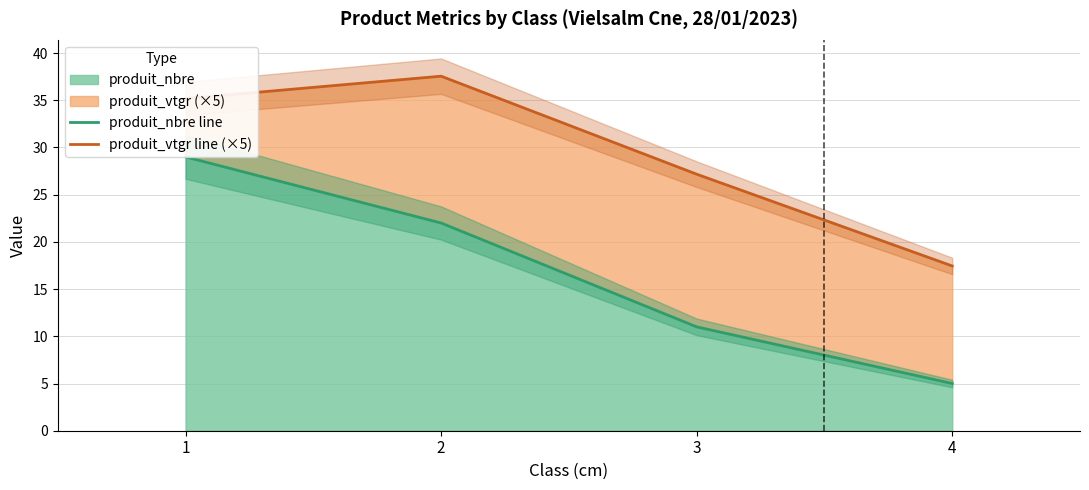

Reading left to right, extract all data points from this chart.

produit_nbre line: 29.0	22.0	11.0	5.0
produit_vtgr line (×5): 35.2	37.5	27.2	17.5